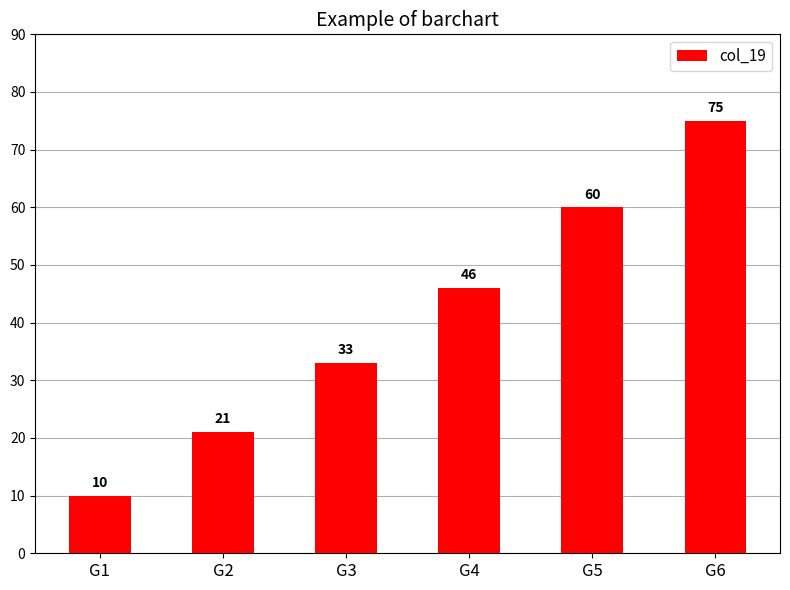

True or false: the data shows 8 at G2.

False